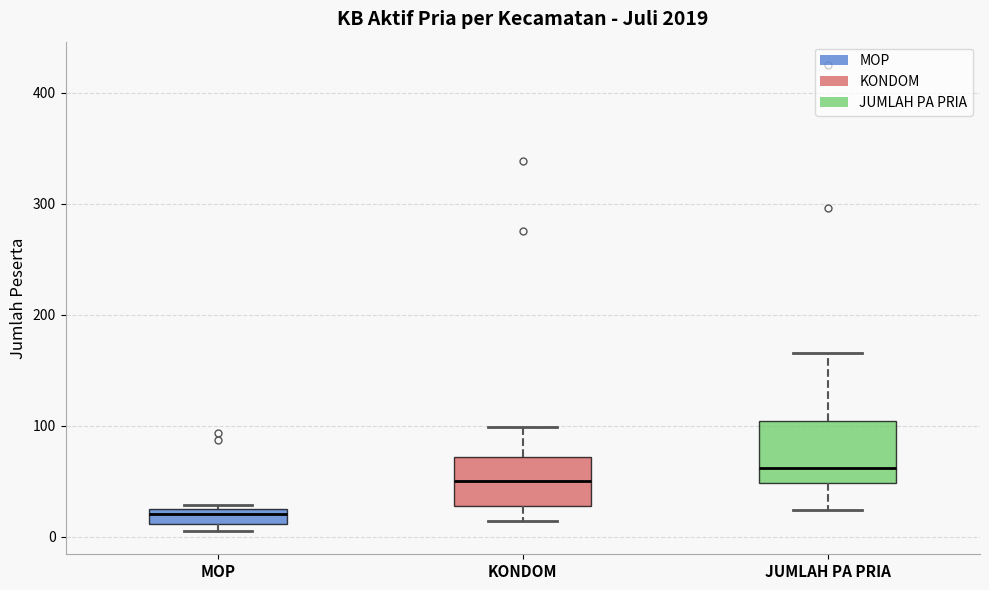

Where is the upper edge of the box for MOP on the y-axis? The values are not printed on the chart, so give them approximately, as read against the axis.

20